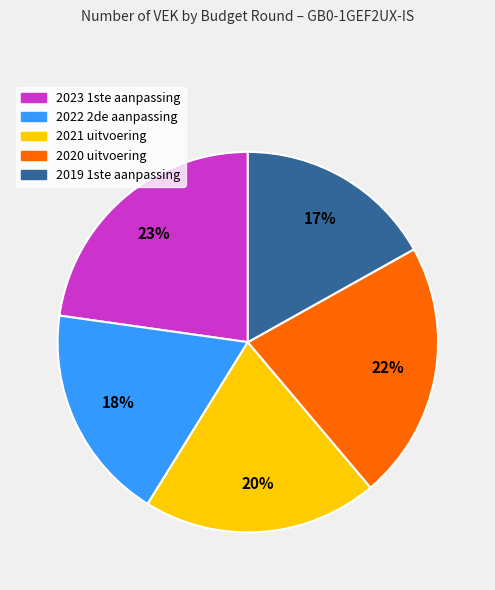

What percentage is the 2020 uitvoering slice, to the nearest percent?

22%